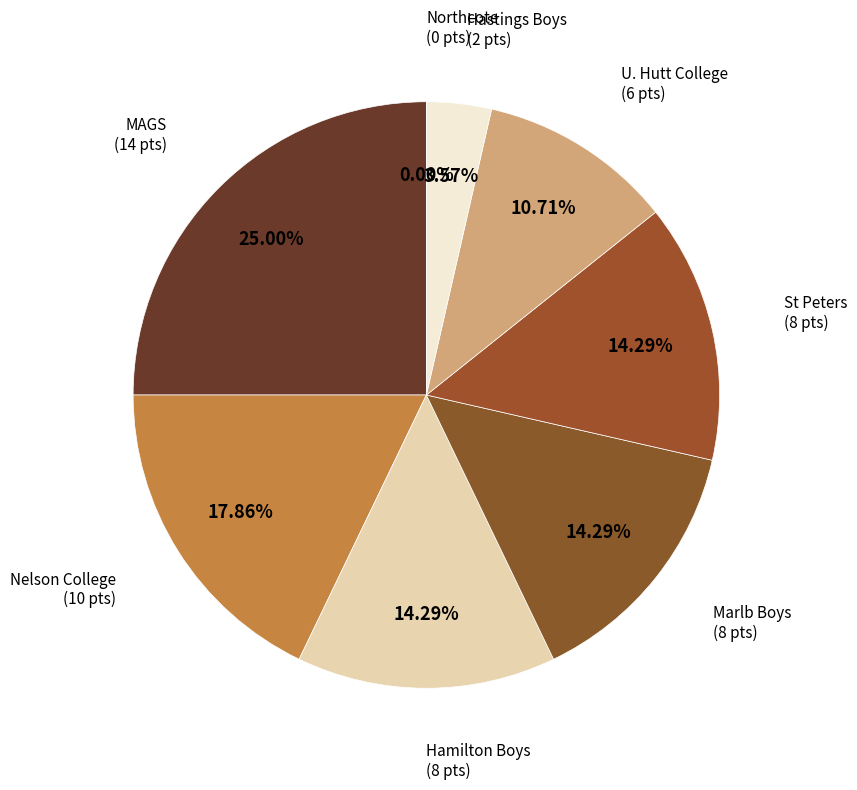

What is the largest slice in the pie chart?

MAGS